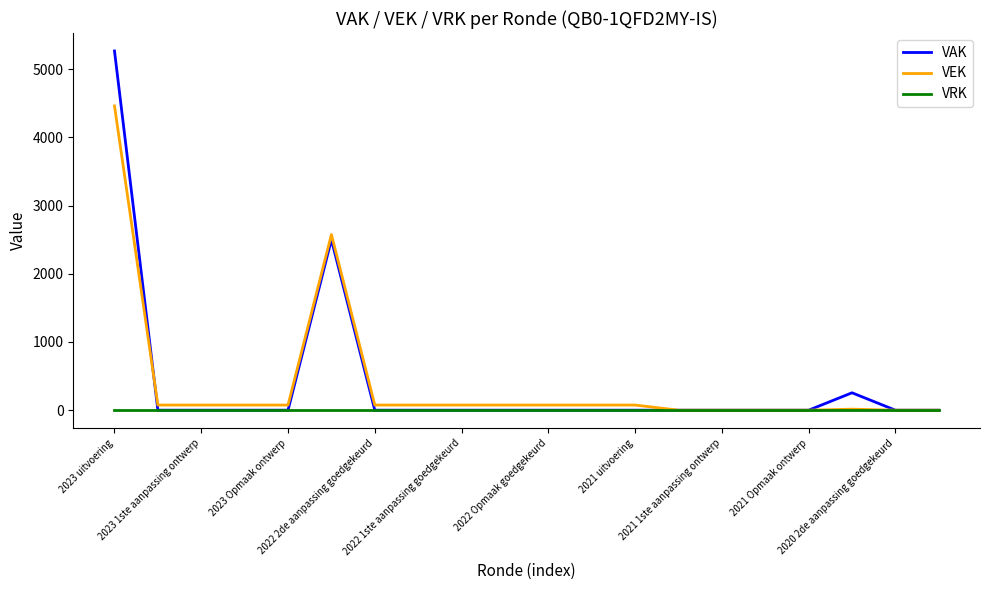

Which series has the widest spread of values?

VAK